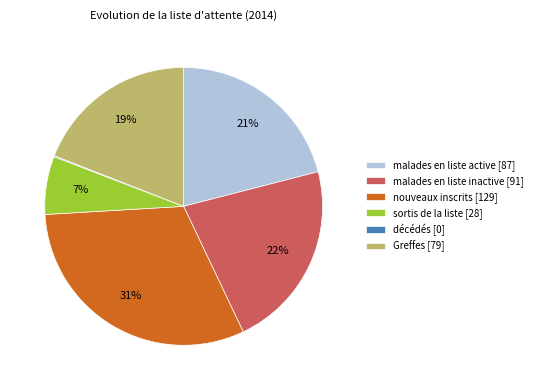

To the nearest percent, what is the combined percentage of malades en liste inactive and sortis de la liste?

29%